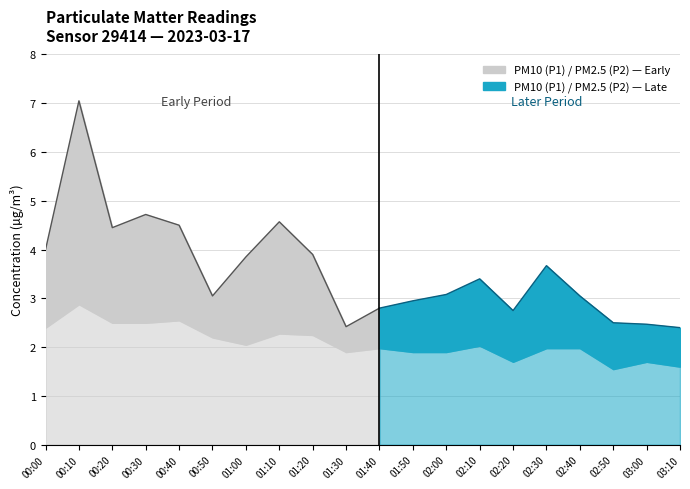

At how many categories does at least one series exceed 6?

1